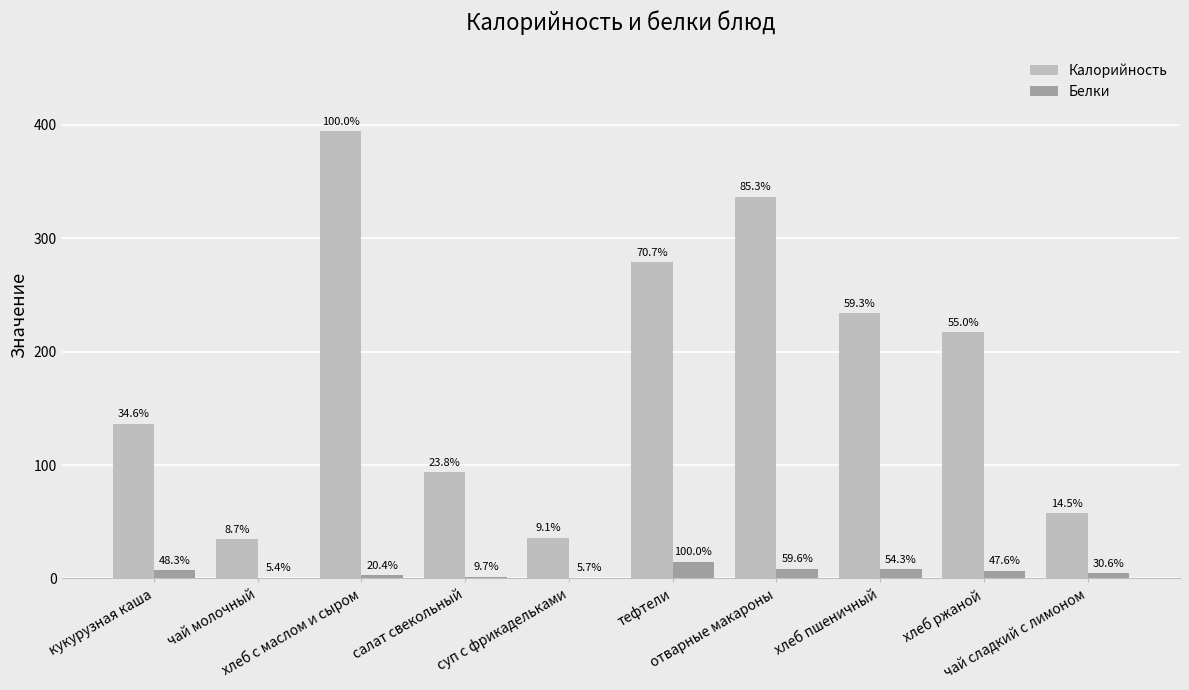

What is the label of the 2nd bar from the left?

чай молочный